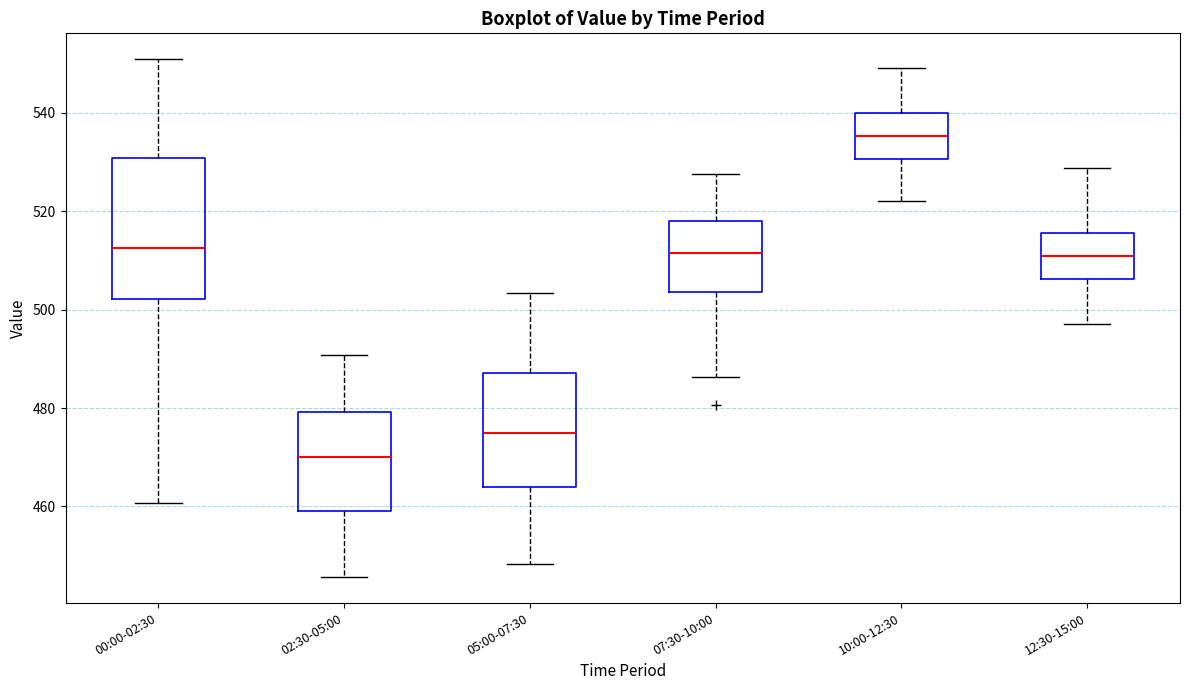

Where is the lower edge of the box for 05:00-07:30 on the y-axis? The values are not printed on the chart, so give them approximately, as read against the axis.

464